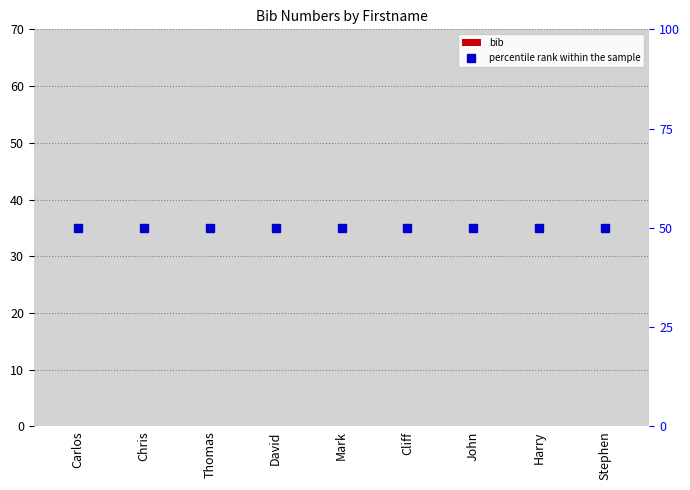

Reading left to right, list all the values displayed in this chart.

bib: Carlos=0	Chris=0	Thomas=0	David=0	Mark=0	Cliff=0	John=0	Harry=0	Stephen=0
percentile rank within the sample: Carlos=50	Chris=50	Thomas=50	David=50	Mark=50	Cliff=50	John=50	Harry=50	Stephen=50